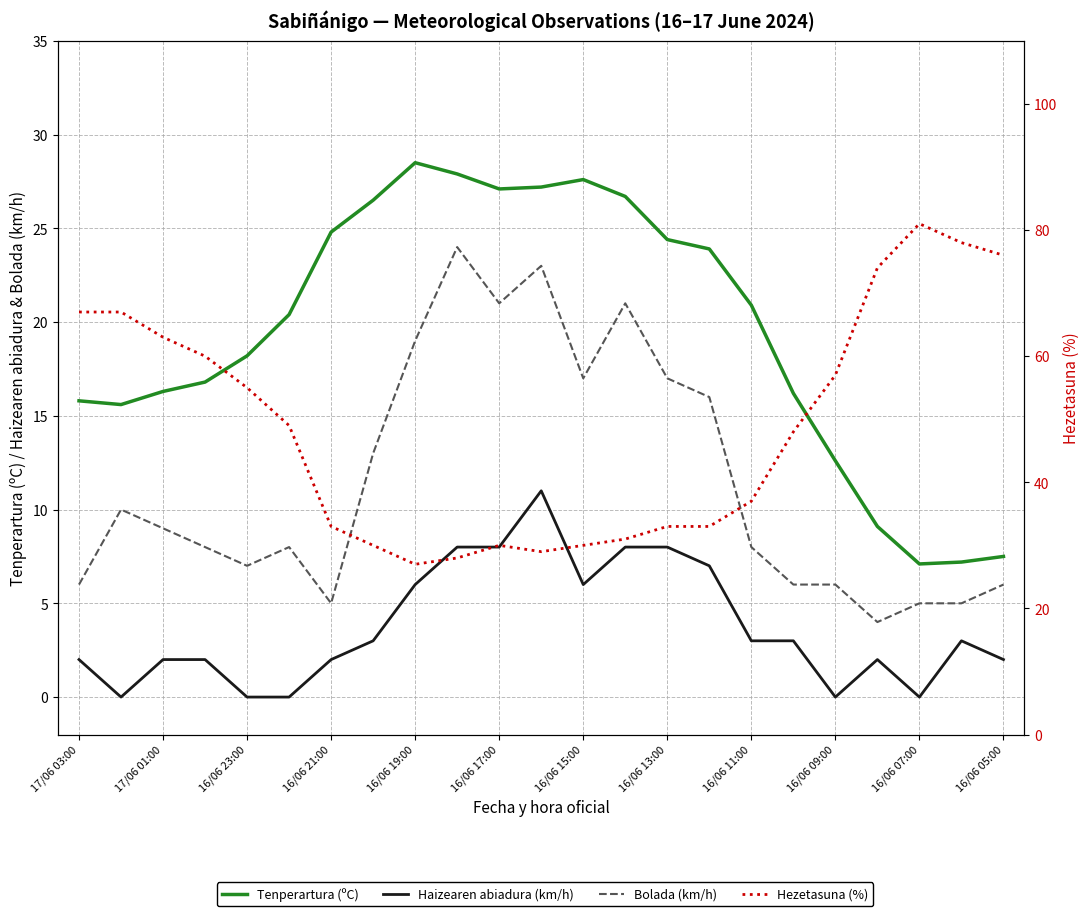

What value does the Haizearen abiadura (km/h) series have at 16/06 11:00?

3.0